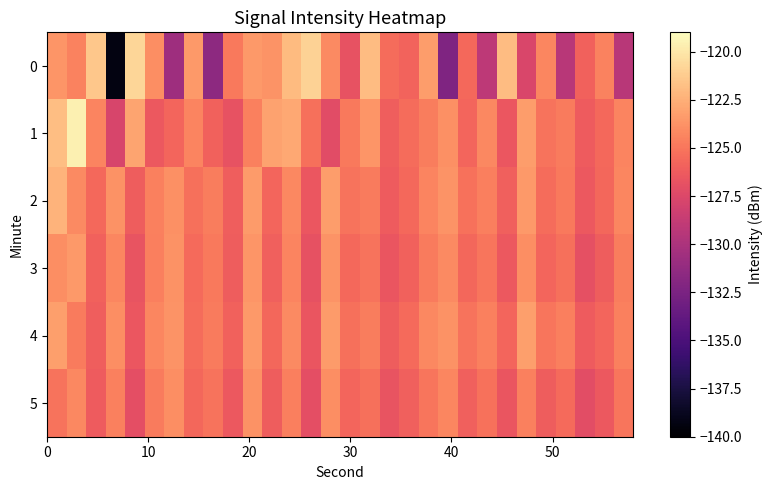

What is the maximum value shown in the chart?

-119.6